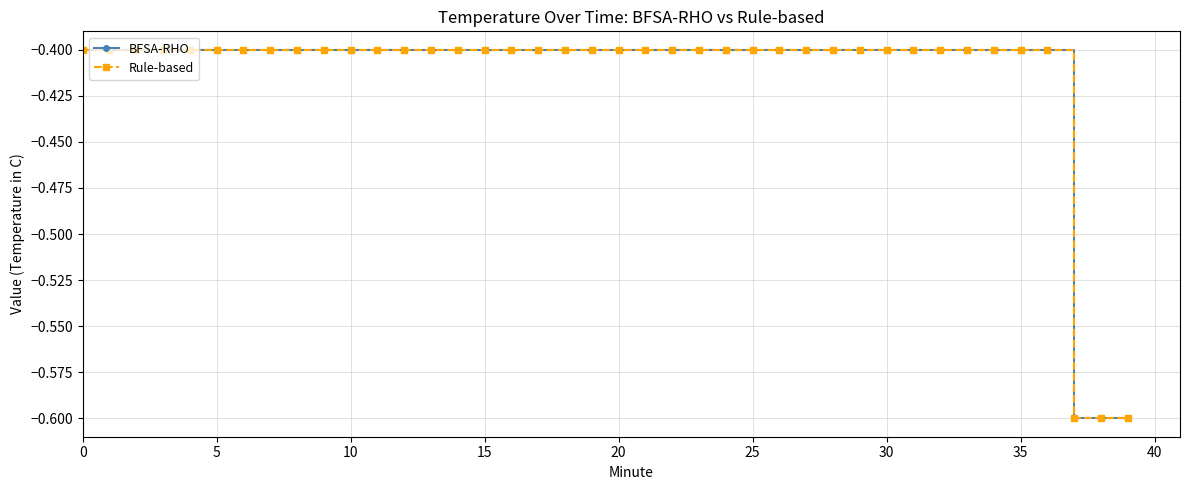

At which label does Rule-based reach its minimum?

37